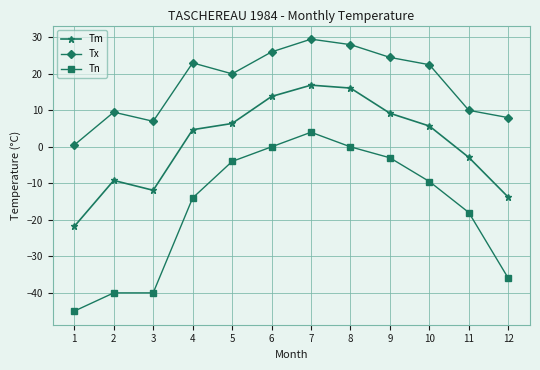

Reading left to right, list all the values displayed in this chart.

Tm: 1=-21.8	2=-9.2	3=-11.9	4=4.7	5=6.4	6=13.8	7=16.9	8=16.1	9=9.2	10=5.7	11=-2.9	12=-13.8
Tx: 1=0.5	2=9.5	3=7.0	4=23.0	5=20.0	6=26.0	7=29.5	8=28.0	9=24.5	10=22.5	11=10.0	12=8.0
Tn: 1=-45.0	2=-40.0	3=-40.0	4=-14.0	5=-4.0	6=0.0	7=4.0	8=0.0	9=-3.0	10=-9.5	11=-18.0	12=-36.0